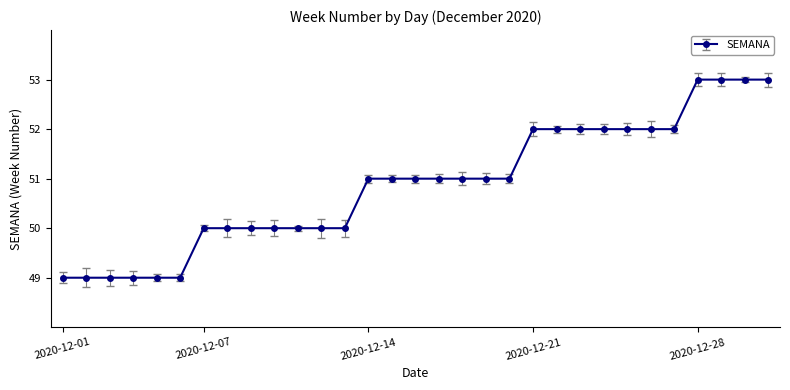

What is the difference between the maximum and minimum values?

4